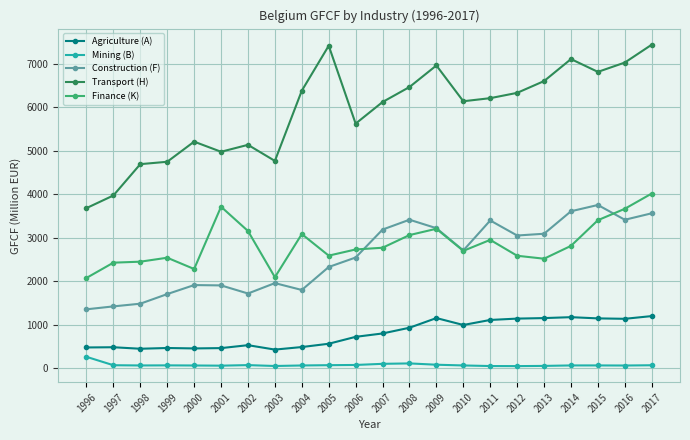

What is the difference between the maximum and minimum values in the Mining (B) series?

213.9